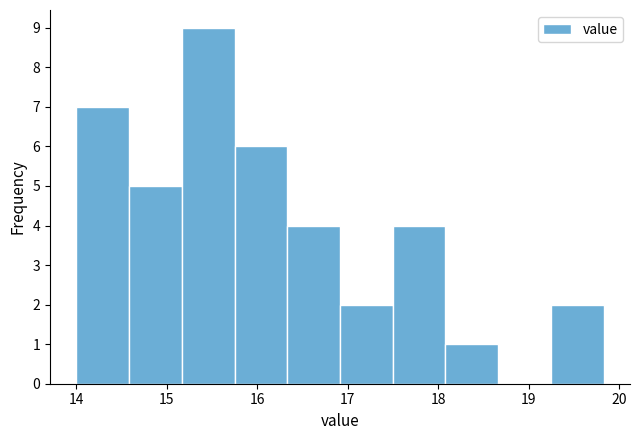

Reading left to right, transcribe this chart: for each bar, give the range it covers on the x-axis and its height. Neither the bar edges nor the heights are printed on the chart, so give them approximately, as read against the axes.

14.0 to 14.6: 7
14.6 to 15.2: 5
15.2 to 15.7: 9
15.7 to 16.3: 6
16.3 to 16.9: 4
16.9 to 17.5: 2
17.5 to 18.1: 4
18.1 to 18.7: 1
18.7 to 19.2: 0
19.2 to 19.8: 2